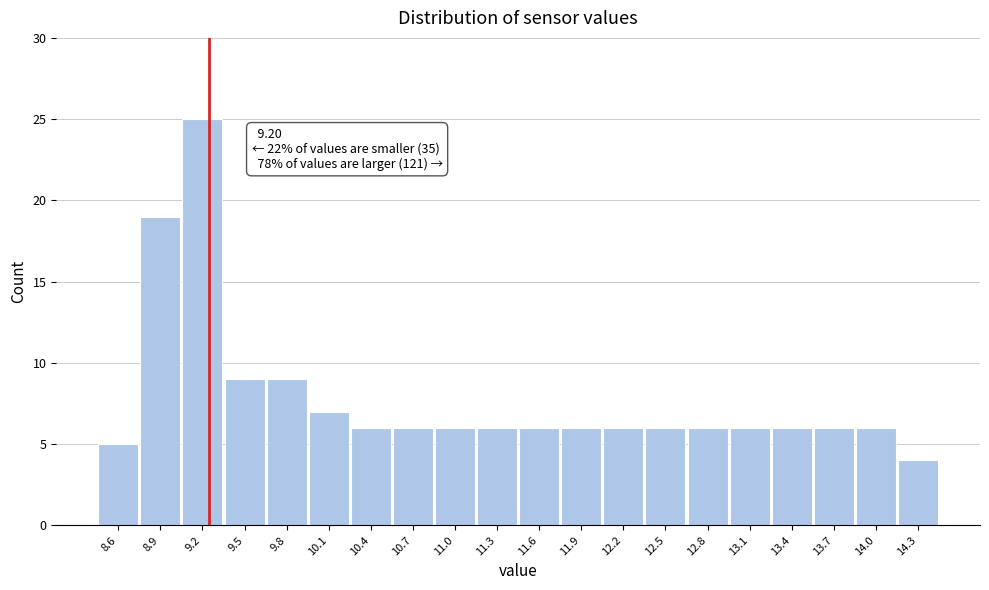

Which range on the x-axis has the tallest bar?

9.0 to 9.3